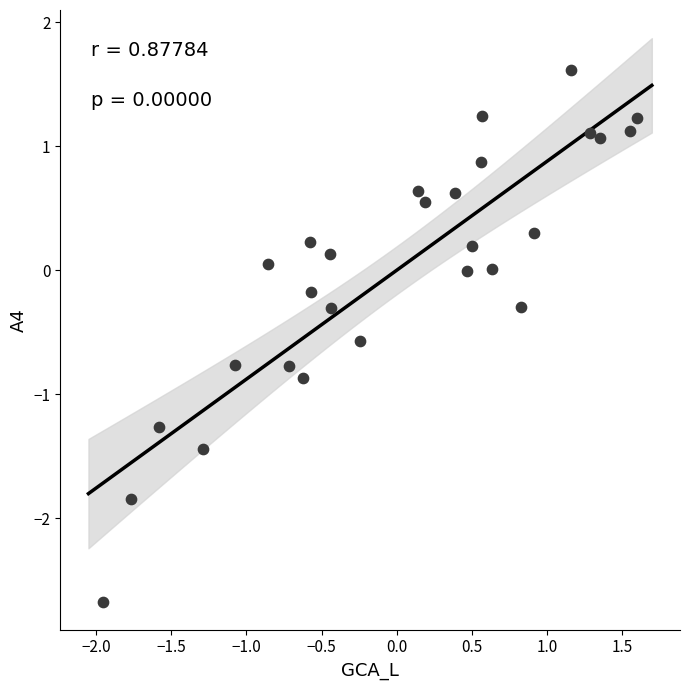

What is the range of X values (max minus min)?

3.5